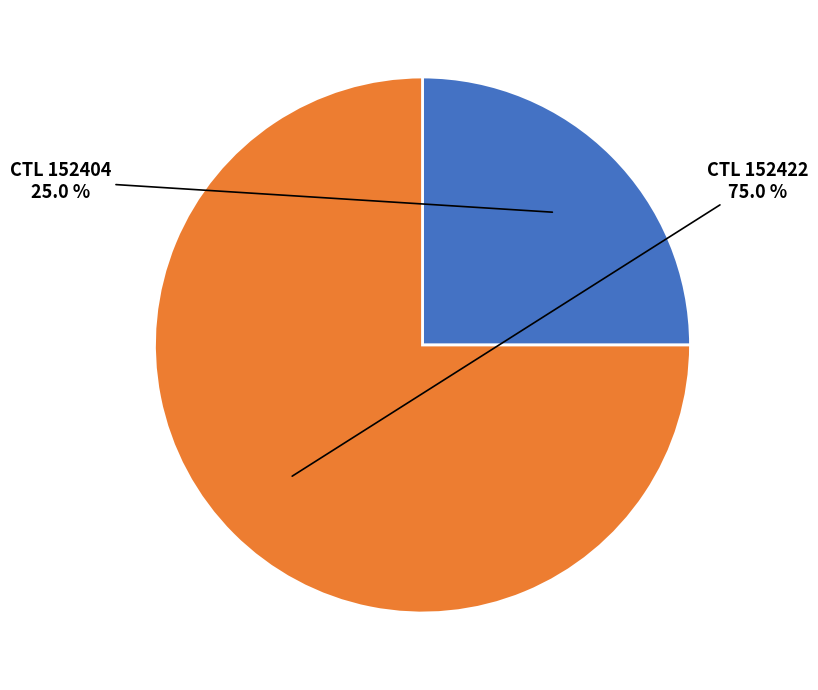

How many segments does this pie chart have?

2